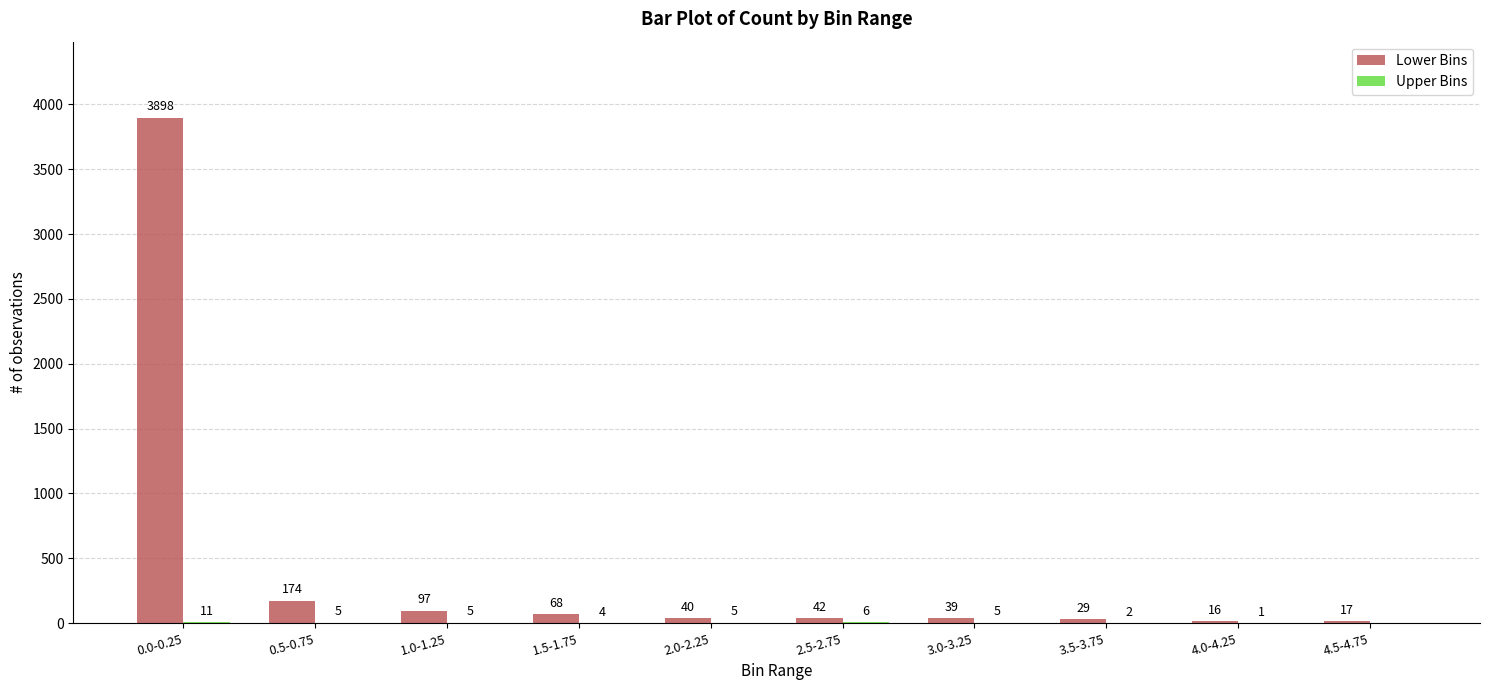

At which label does Lower Bins reach its peak?

0.0-0.25